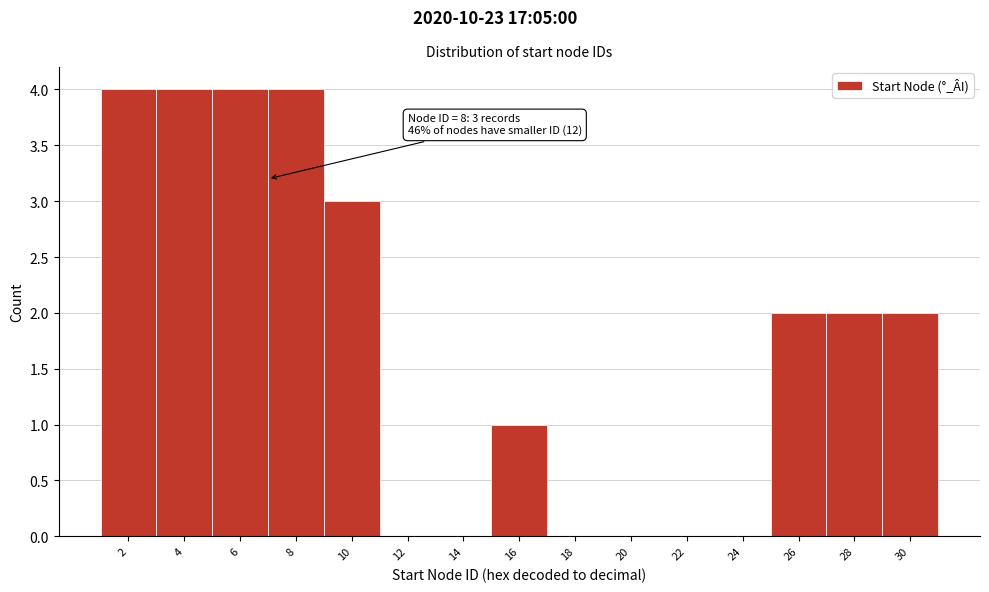

Reading left to right, extract all data points from this chart.

2=4	4=4	6=4	8=4	10=3	12=0	14=0	16=1	18=0	20=0	22=0	24=0	26=2	28=2	30=2